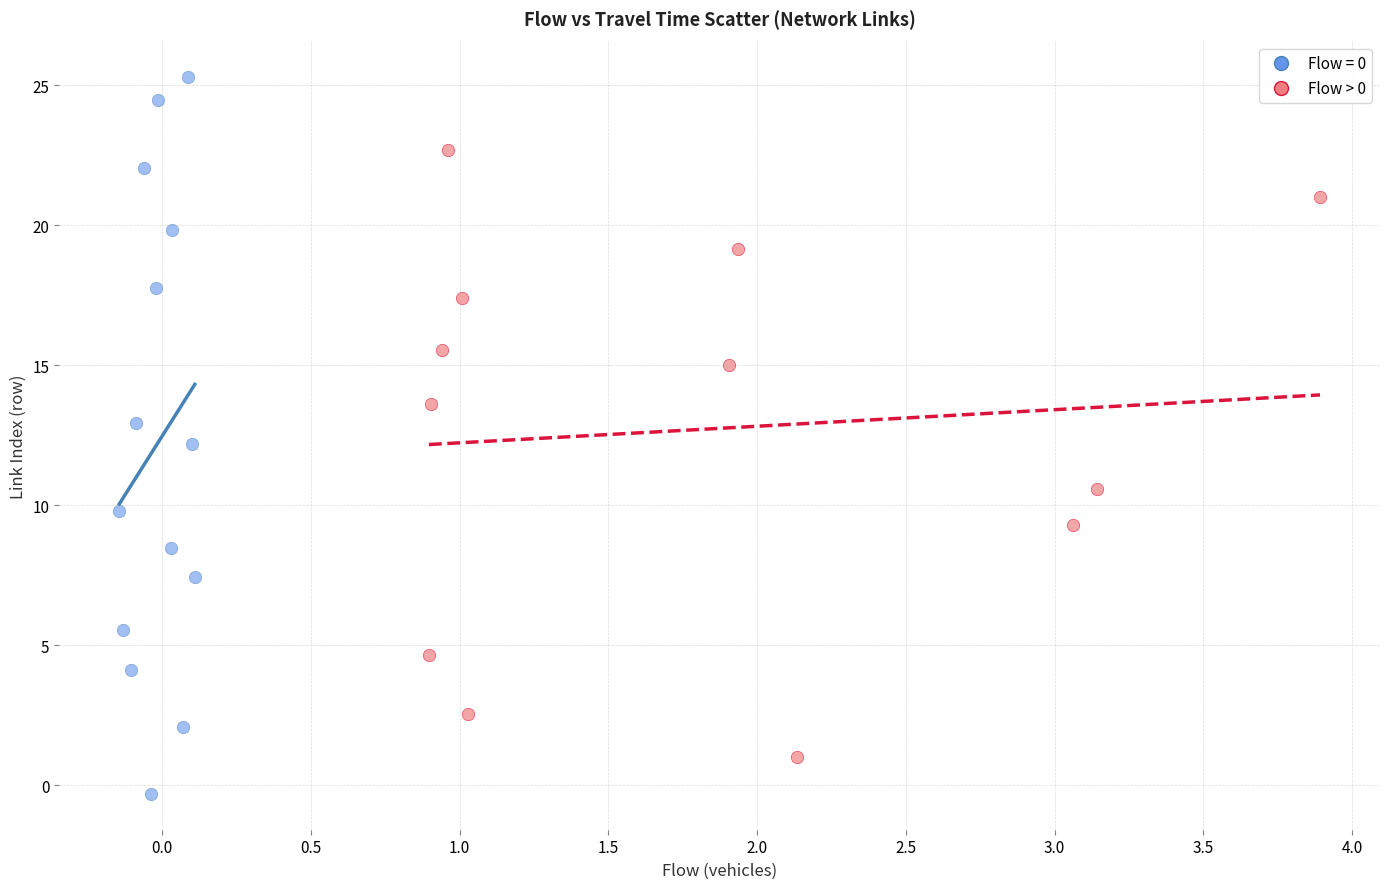

Which series has the widest spread of Y values?

Flow = 0